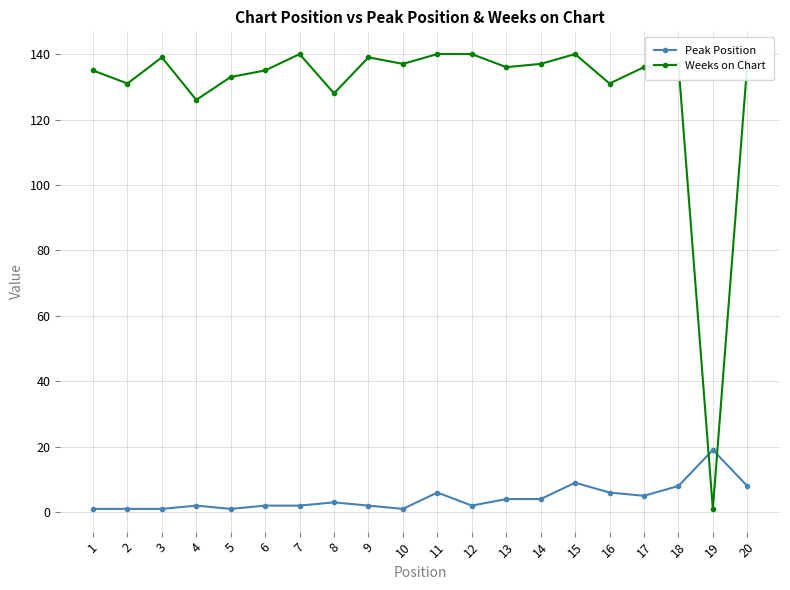

Reading left to right, what are all the values shown in this chart?

Peak Position: 1=1	2=1	3=1	4=2	5=1	6=2	7=2	8=3	9=2	10=1	11=6	12=2	13=4	14=4	15=9	16=6	17=5	18=8	19=19	20=8
Weeks on Chart: 1=135	2=131	3=139	4=126	5=133	6=135	7=140	8=128	9=139	10=137	11=140	12=140	13=136	14=137	15=140	16=131	17=136	18=137	19=1	20=137